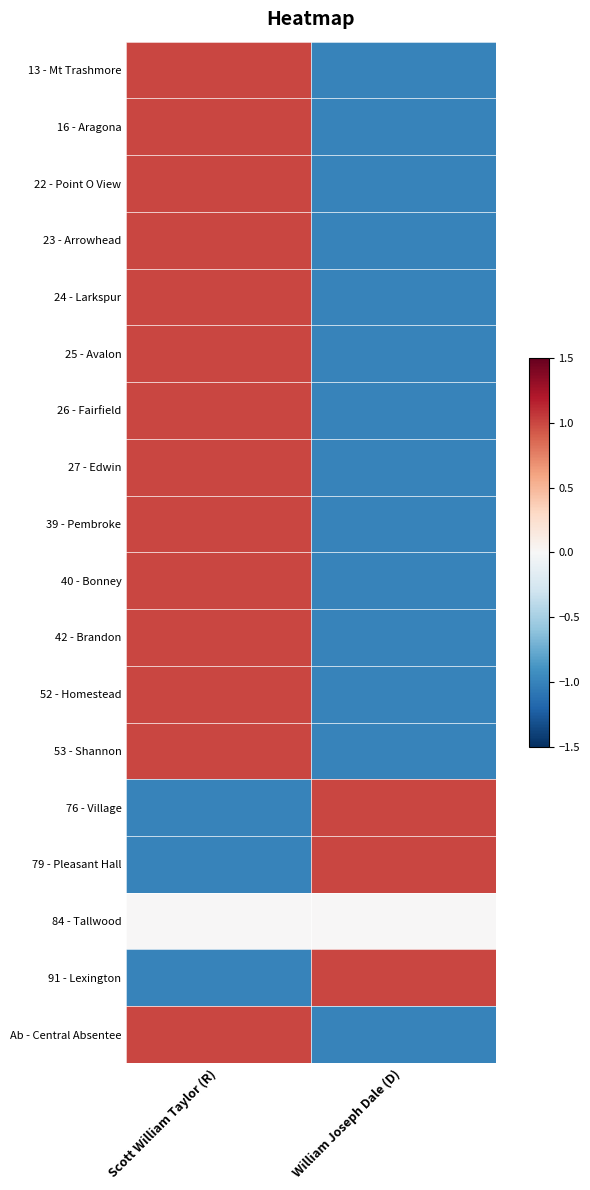

Reading left to right, transcribe all the data shown in this chart.

13 - Mt Trashmore: Scott William Taylor (R)=1	William Joseph Dale (D)=-1
16 - Aragona: Scott William Taylor (R)=1	William Joseph Dale (D)=-1
22 - Point O View: Scott William Taylor (R)=1	William Joseph Dale (D)=-1
23 - Arrowhead: Scott William Taylor (R)=1	William Joseph Dale (D)=-1
24 - Larkspur: Scott William Taylor (R)=1	William Joseph Dale (D)=-1
25 - Avalon: Scott William Taylor (R)=1	William Joseph Dale (D)=-1
26 - Fairfield: Scott William Taylor (R)=1	William Joseph Dale (D)=-1
27 - Edwin: Scott William Taylor (R)=1	William Joseph Dale (D)=-1
39 - Pembroke: Scott William Taylor (R)=1	William Joseph Dale (D)=-1
40 - Bonney: Scott William Taylor (R)=1	William Joseph Dale (D)=-1
42 - Brandon: Scott William Taylor (R)=1	William Joseph Dale (D)=-1
52 - Homestead: Scott William Taylor (R)=1	William Joseph Dale (D)=-1
53 - Shannon: Scott William Taylor (R)=1	William Joseph Dale (D)=-1
76 - Village: Scott William Taylor (R)=-1	William Joseph Dale (D)=1
79 - Pleasant Hall: Scott William Taylor (R)=-1	William Joseph Dale (D)=1
84 - Tallwood: Scott William Taylor (R)=0	William Joseph Dale (D)=0
91 - Lexington: Scott William Taylor (R)=-1	William Joseph Dale (D)=1
Ab - Central Absentee: Scott William Taylor (R)=1	William Joseph Dale (D)=-1